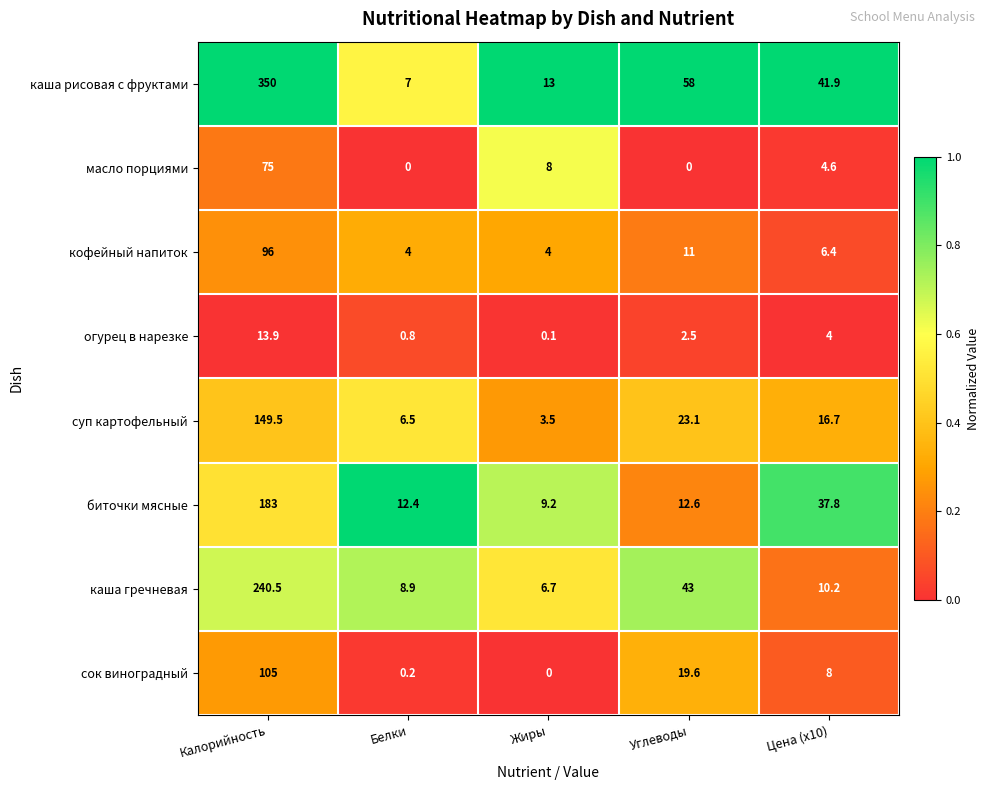

What is the total value across all series at Жиры?

44.5